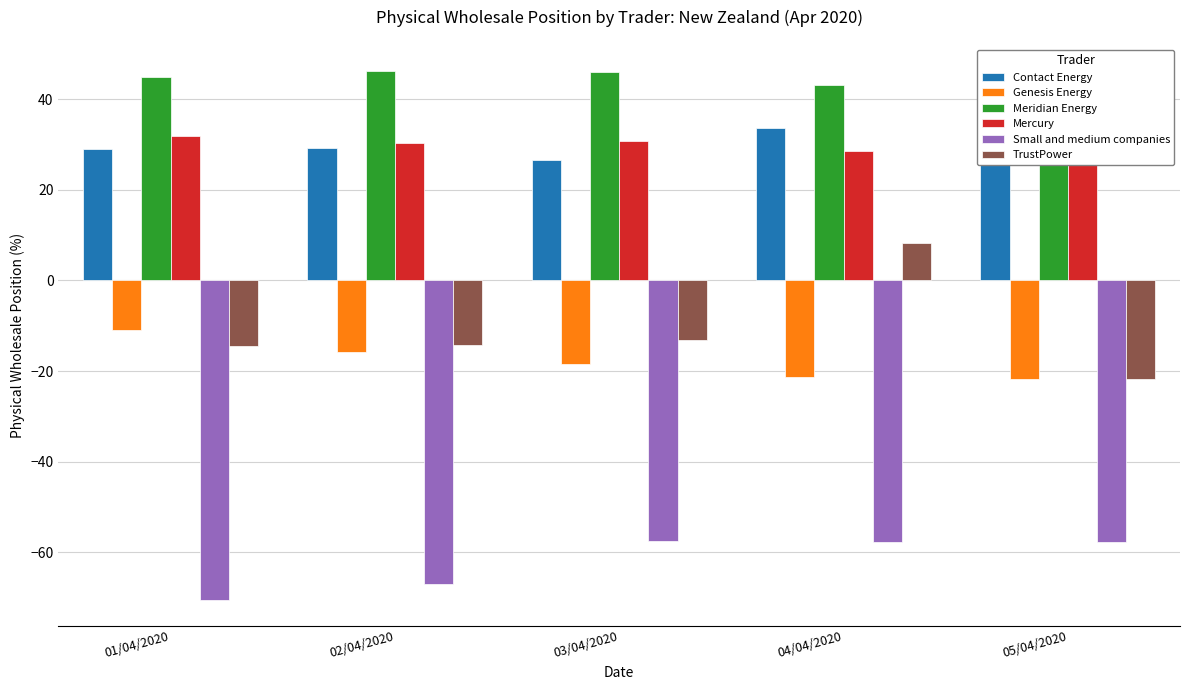

What is the sum of the Mercury values at 05/04/2020 and 03/04/2020?

59.8